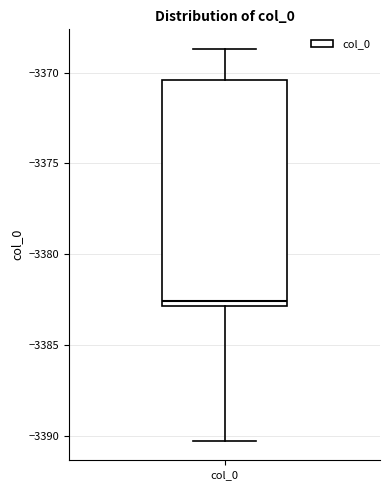

Transcribe this box plot: give where the median line is, the range the box spans, and where the two whiskers end, as read against the y-axis. The values are not printed on the chart, so give them approximately, as read against the axis.

median -3382.5, box -3383.0 to -3370.5, whiskers -3390.0 to -3368.5